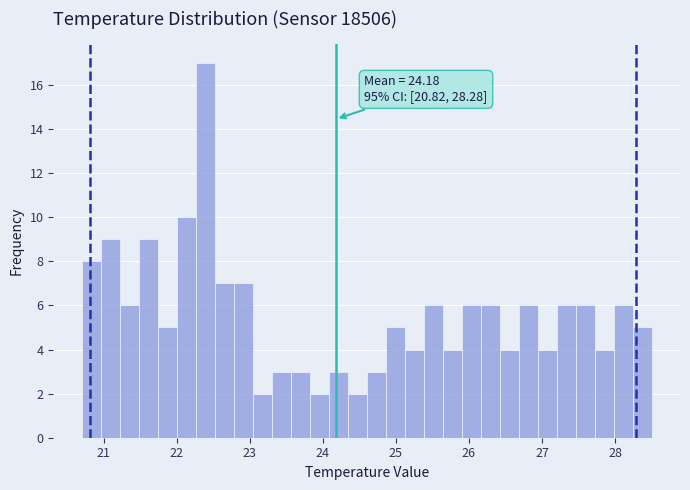

Around what value on the x-axis is the tallest bar? Give the approximate position of its centre, as read against the axis.

22.4